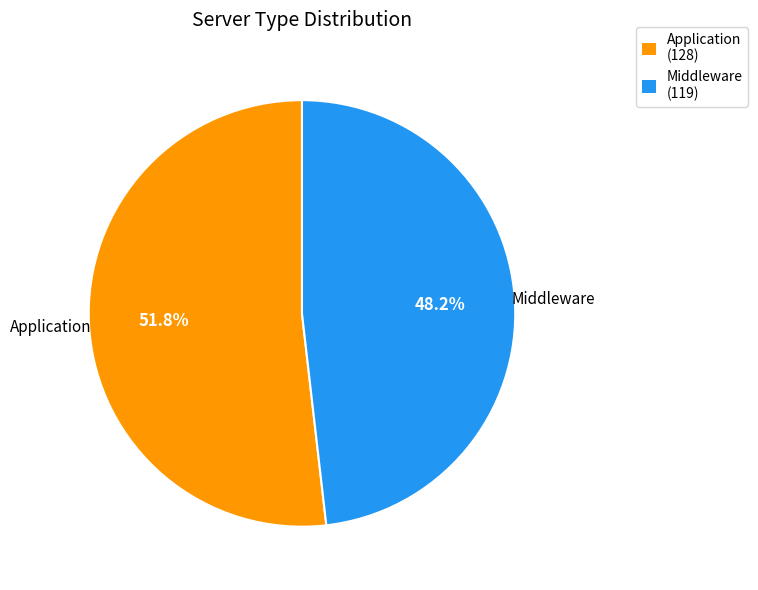

How many slices are in this pie chart?

2